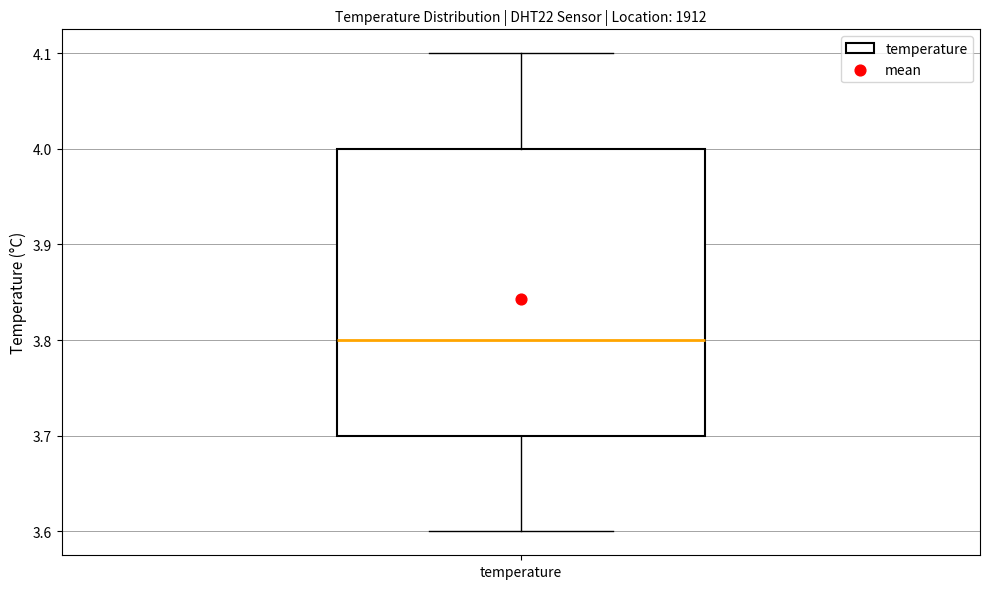

Transcribe this box plot: give where the median line is, the range the box spans, and where the two whiskers end, as read against the y-axis. The values are not printed on the chart, so give them approximately, as read against the axis.

median 3.8, box 3.7 to 4.0, whiskers 3.6 to 4.1